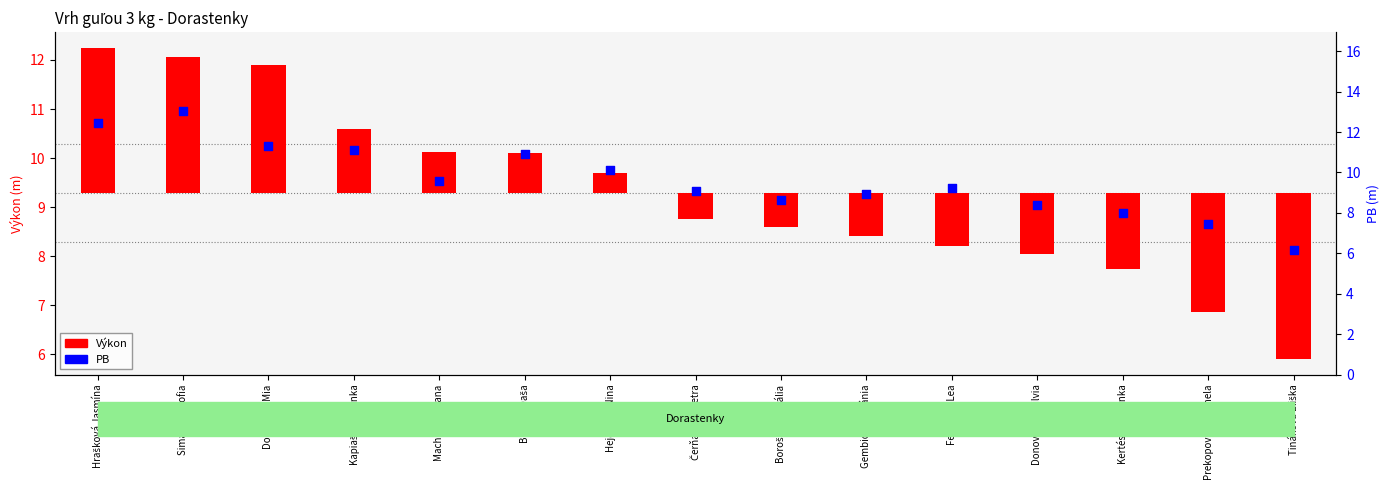

At how many categories does at least one series exceed 11?

4